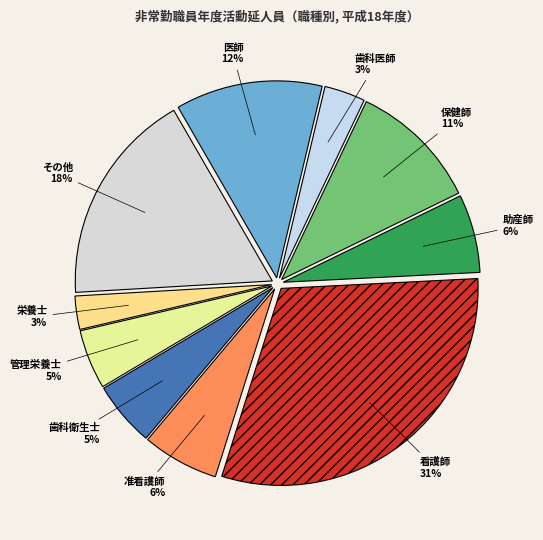

Does 保健師 represent more than half of the total?

No